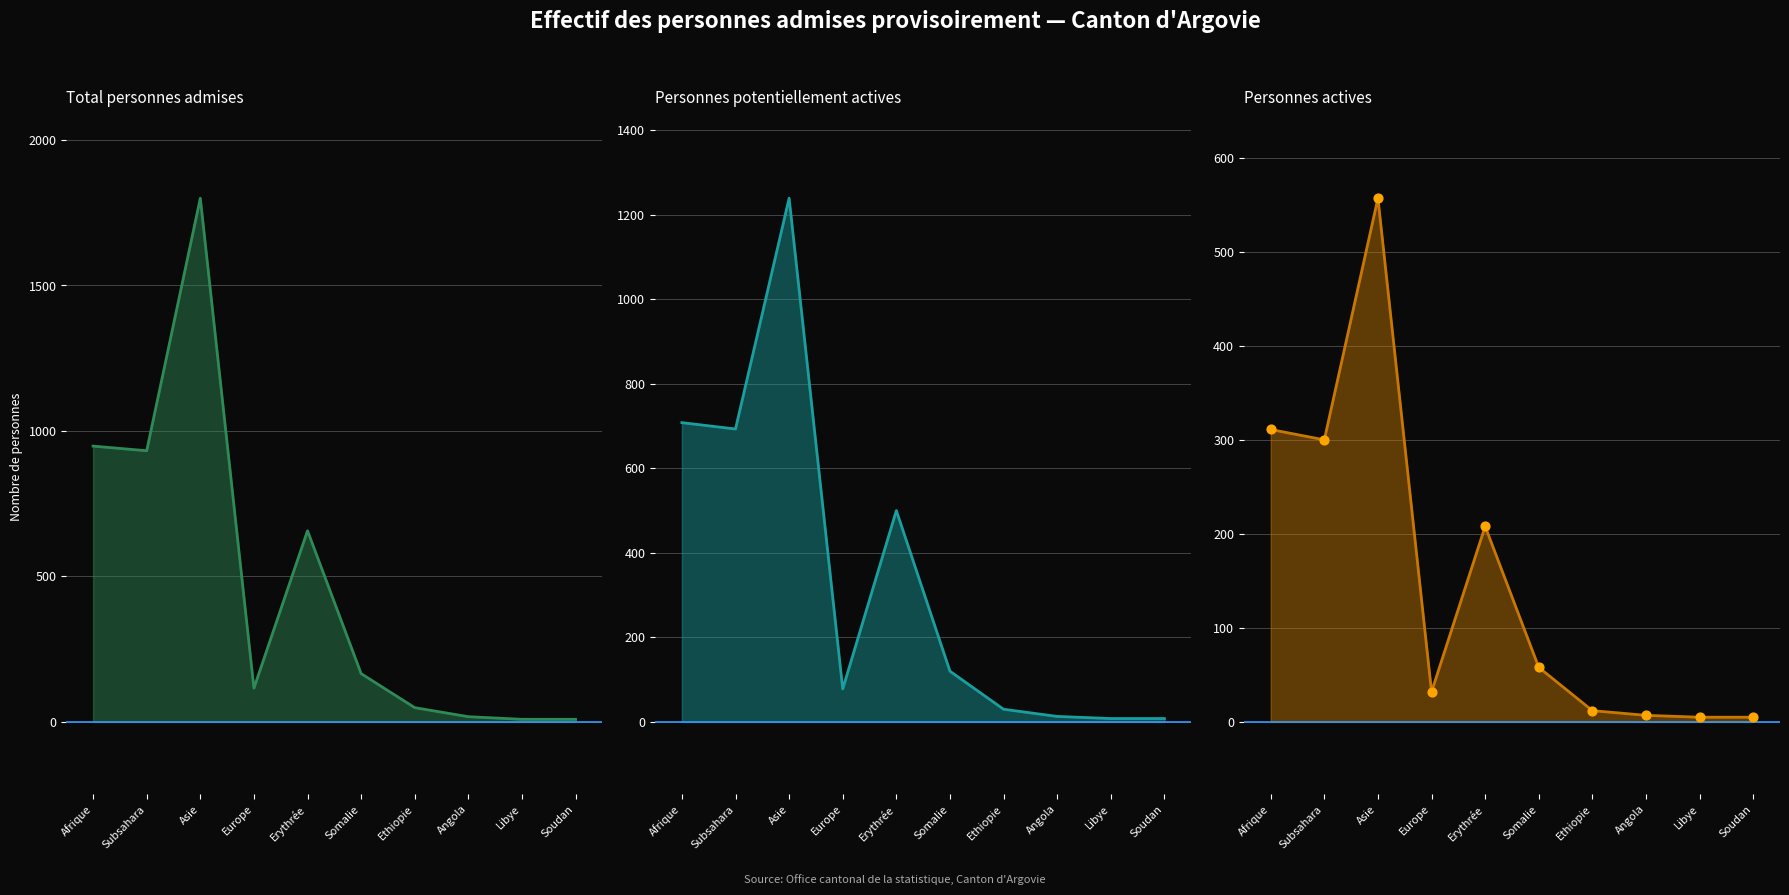

Is the value of Total personnes admises at Somalie greater than the value of Personnes potentiellement actives at Somalie?

Yes